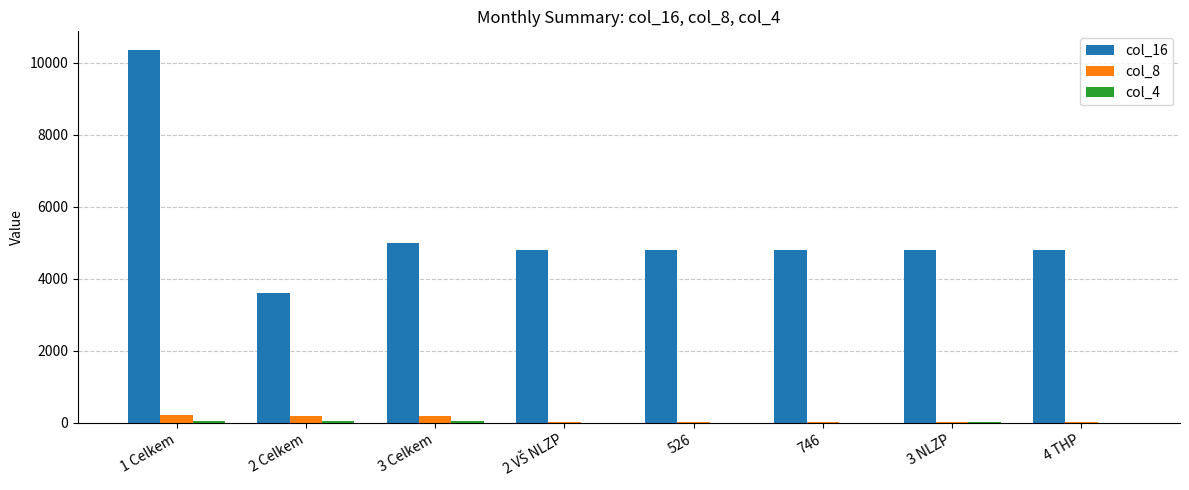

Between 2 Celkem and 4 THP, which series saw the biggest shift?

col_16